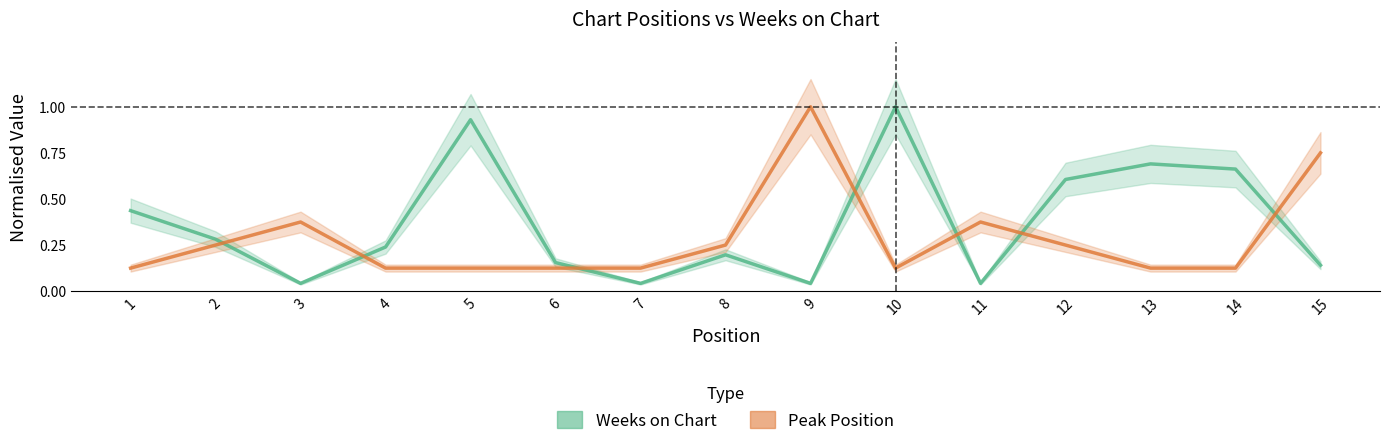

What value does the Peak Position series have at 3?

0.4